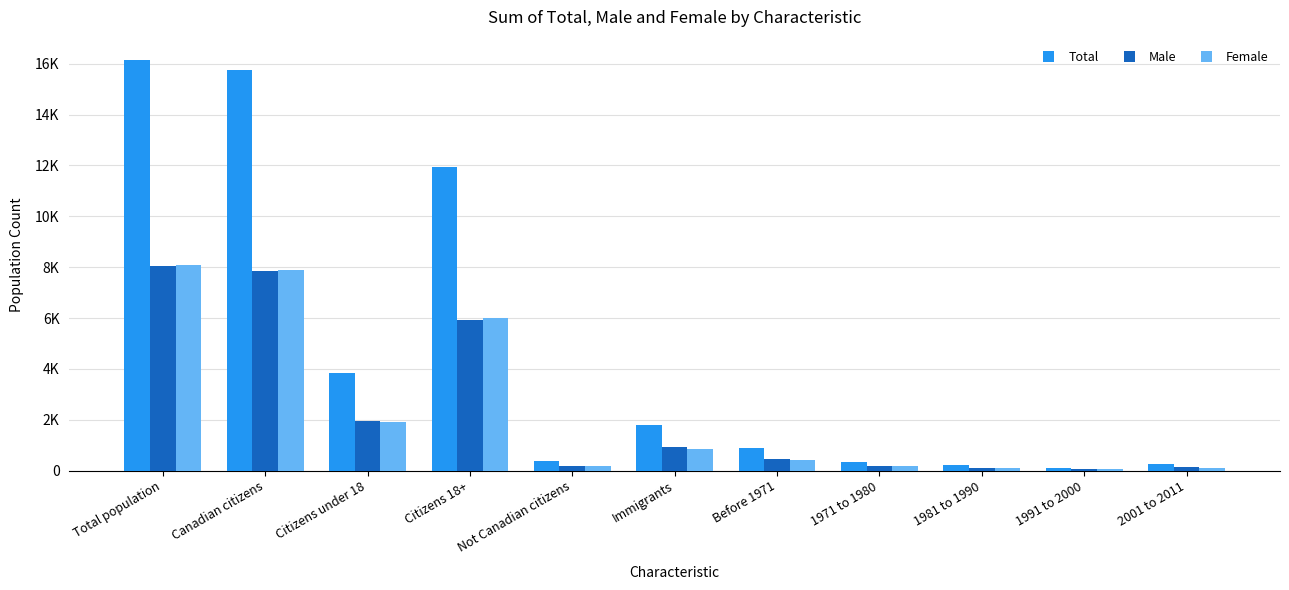

What position from the right is Before 1971?

5